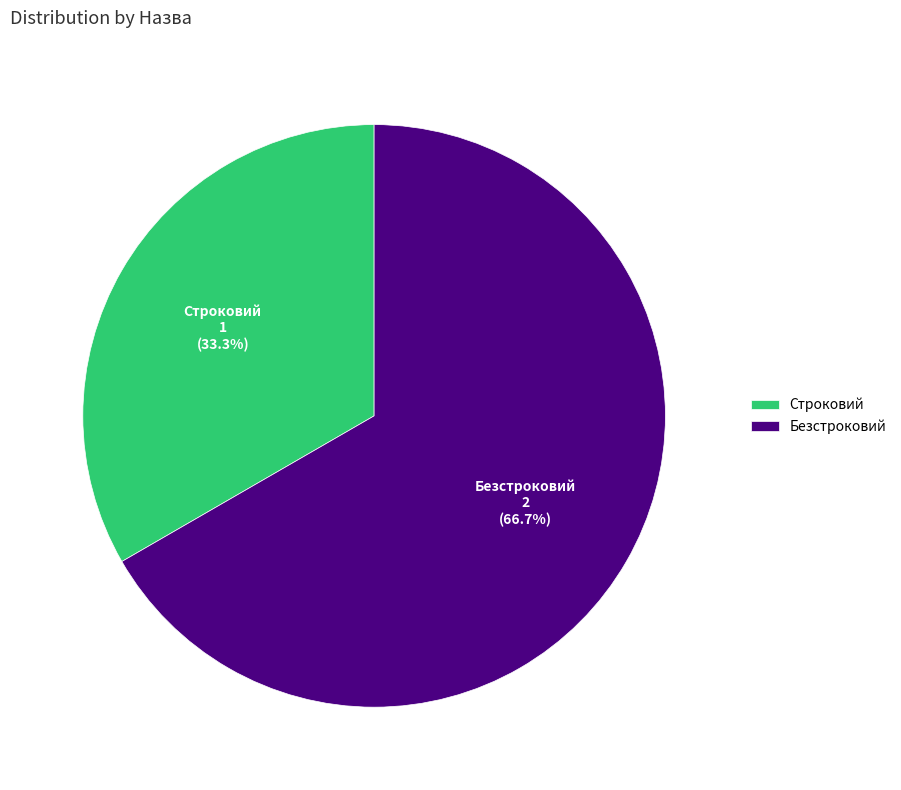

What percentage is the Безстроковий slice, to the nearest percent?

67%